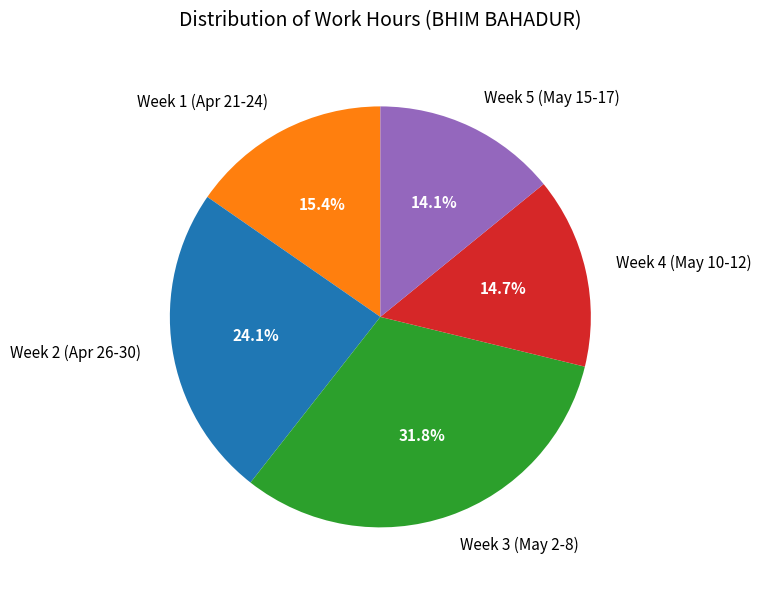

Which slice is the smallest?

Week 5 (May 15-17)